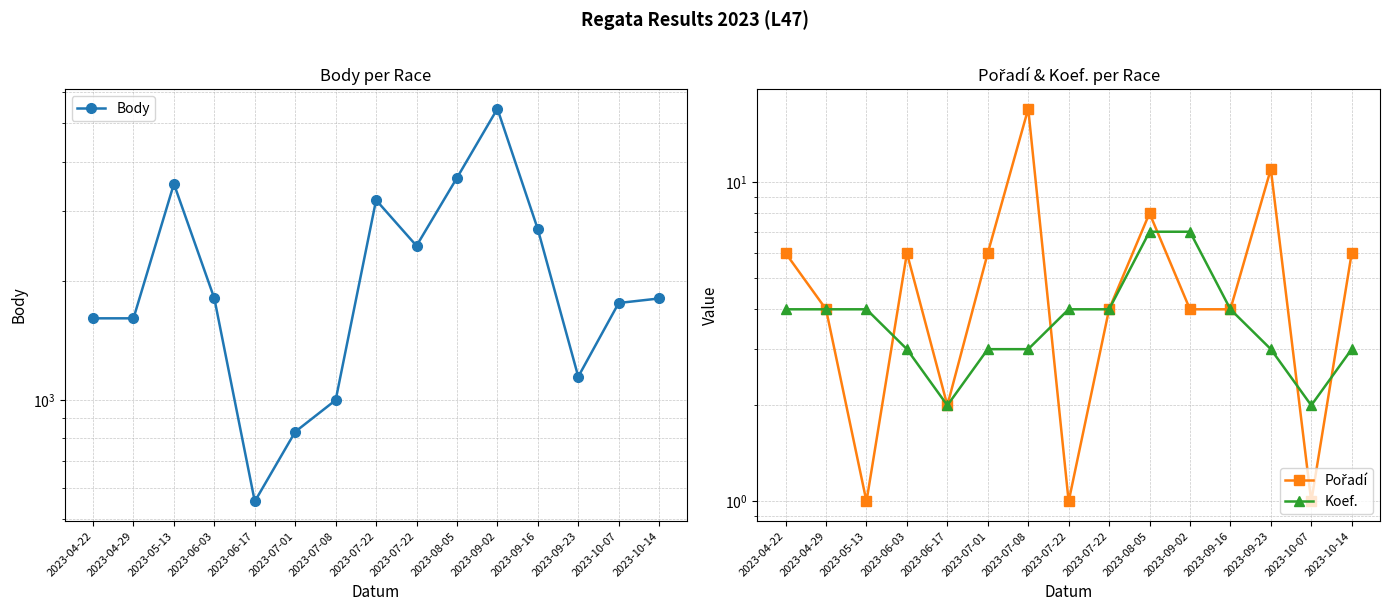

Count the number of categories in the chart.

15